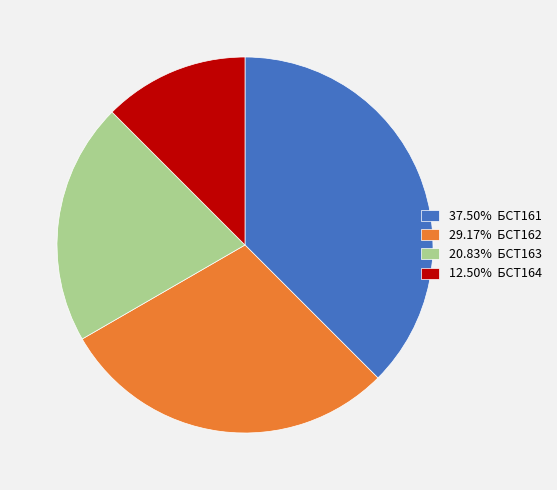

Count the number of slices in the pie.

4